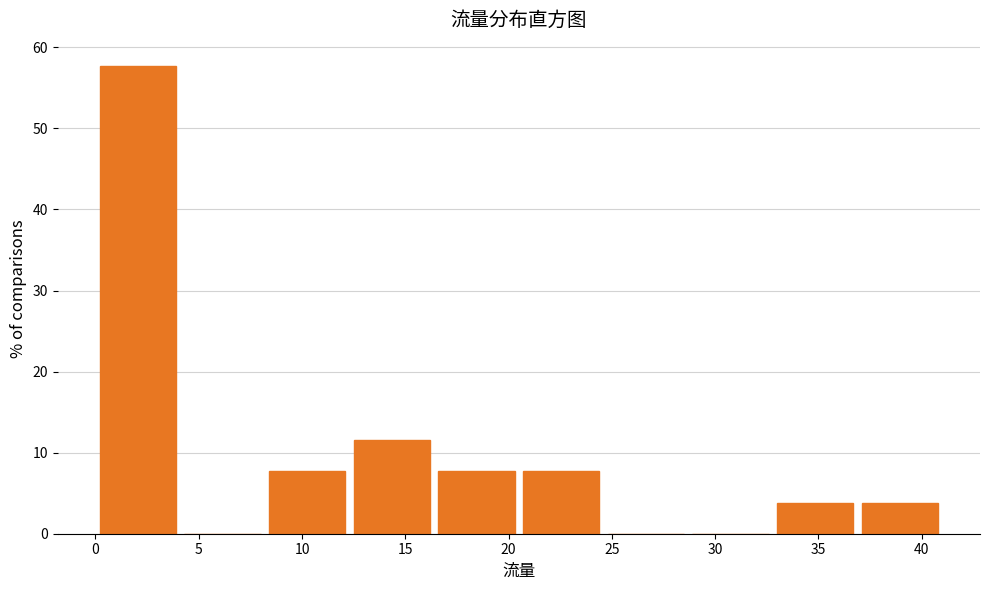

Which range on the x-axis has the tallest bar?

0.0 to 4.1